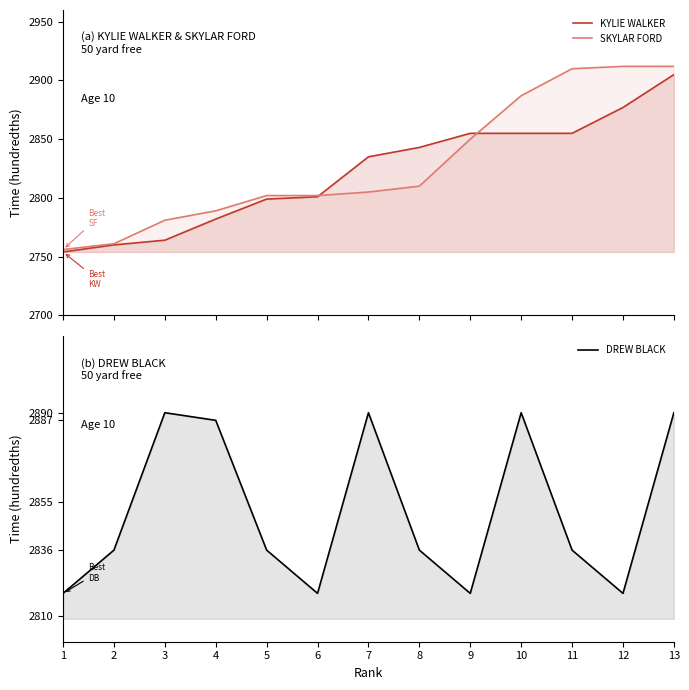

Which series has the widest spread of values?

SKYLAR FORD